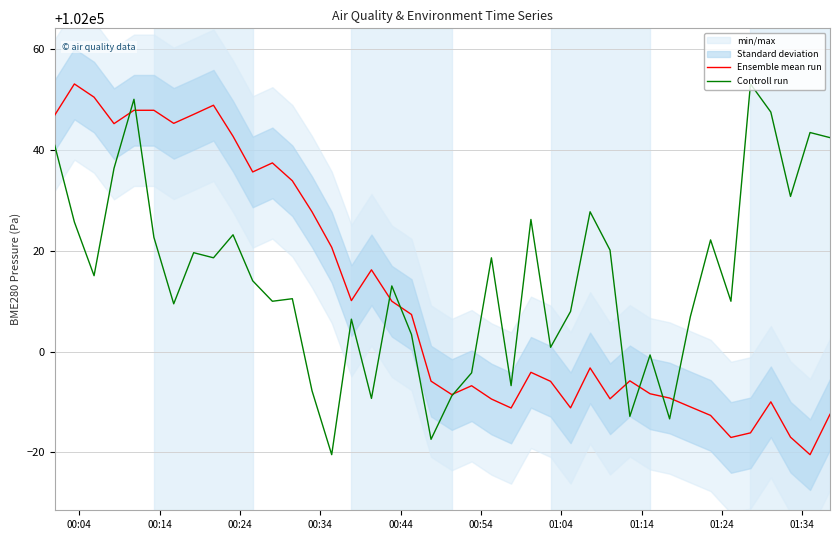

True or false: Controll run has more than 1 interior local peaks.

True